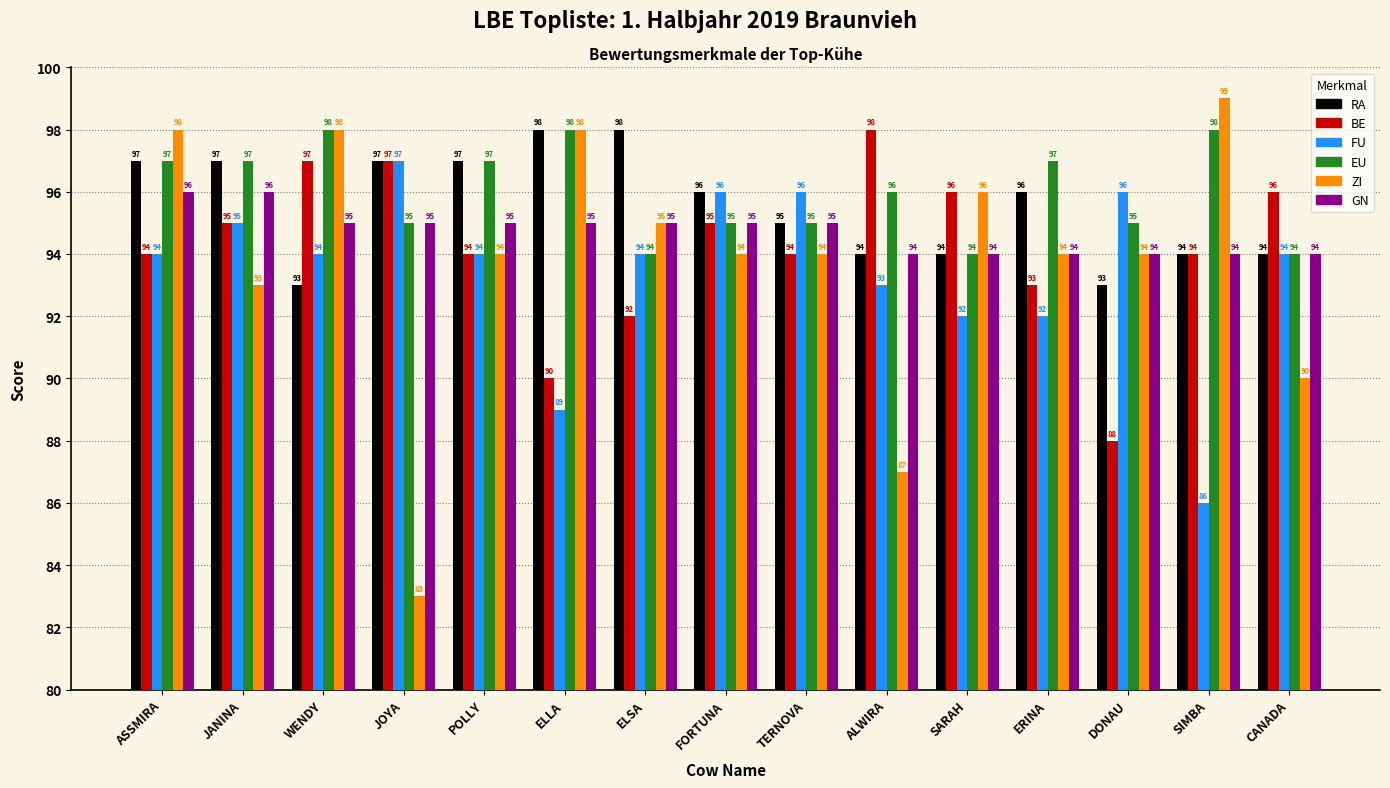

Reading left to right, extract all data points from this chart.

RA: 97	97	93	97	97	98	98	96	95	94	94	96	93	94	94
BE: 94	95	97	97	94	90	92	95	94	98	96	93	88	94	96
FU: 94	95	94	97	94	89	94	96	96	93	92	92	96	86	94
EU: 97	97	98	95	97	98	94	95	95	96	94	97	95	98	94
ZI: 98	93	98	83	94	98	95	94	94	87	96	94	94	99	90
GN: 96	96	95	95	95	95	95	95	95	94	94	94	94	94	94